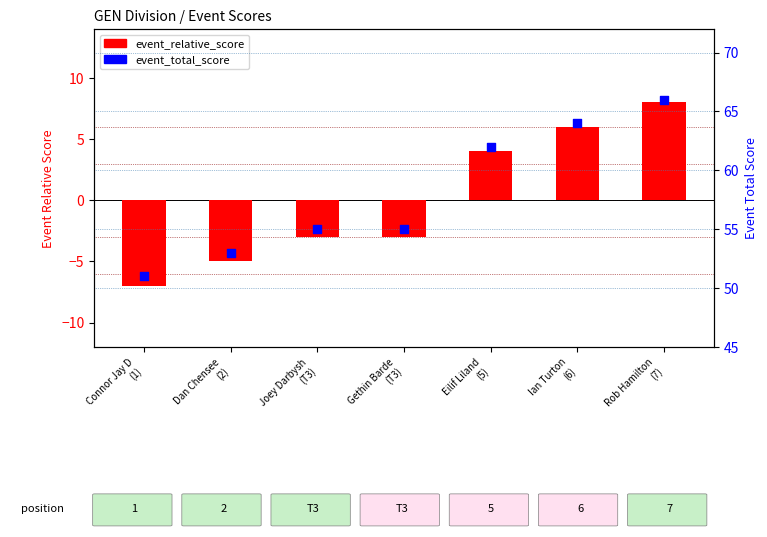

Which series has the largest Y range (max minus min)?

event_relative_score